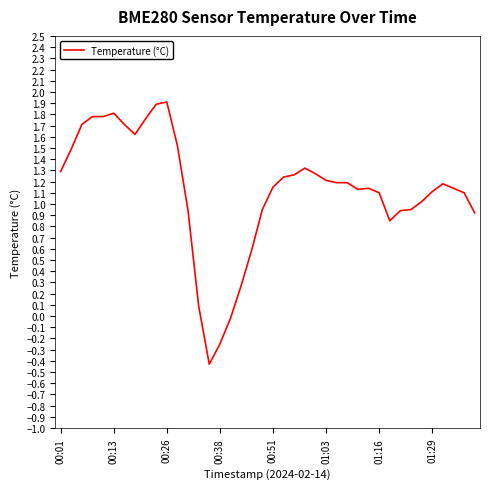

What is the difference between the maximum and minimum values?

2.3